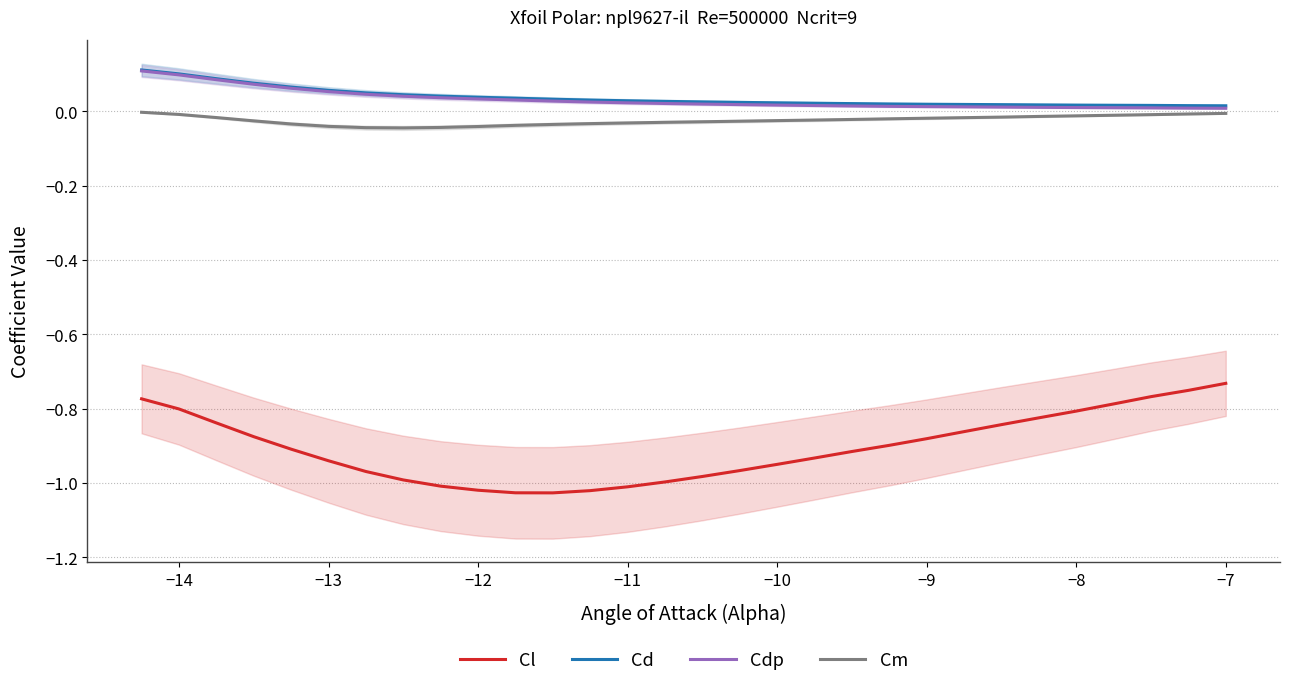

What is the difference between the maximum and minimum values in the Cdp series?

0.1